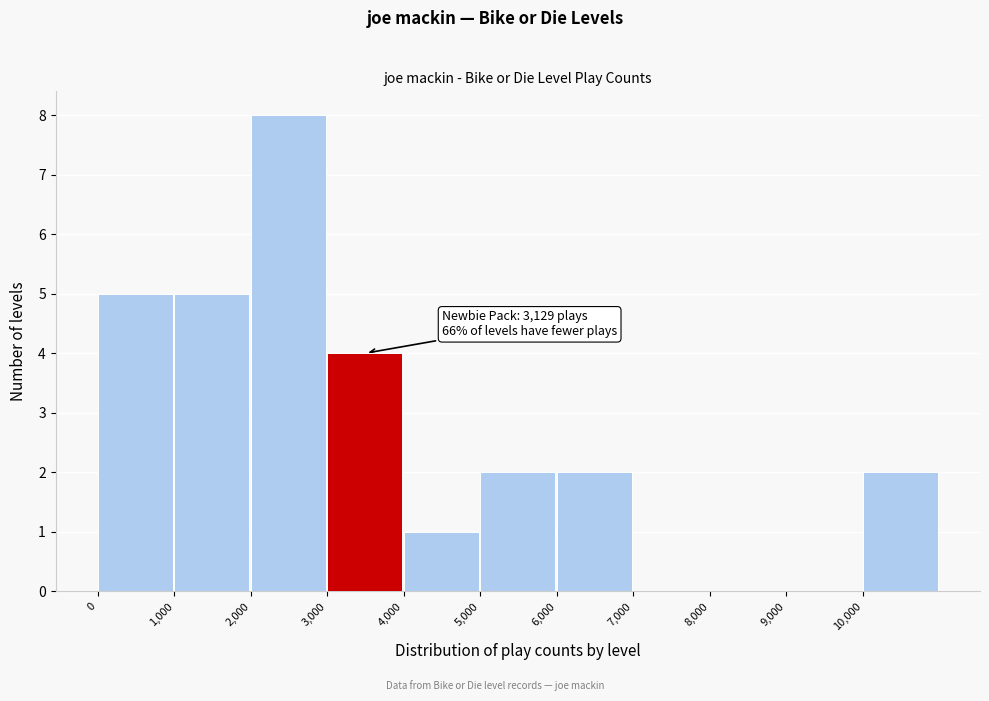

Which range on the x-axis has the tallest bar?

2000 to 3000